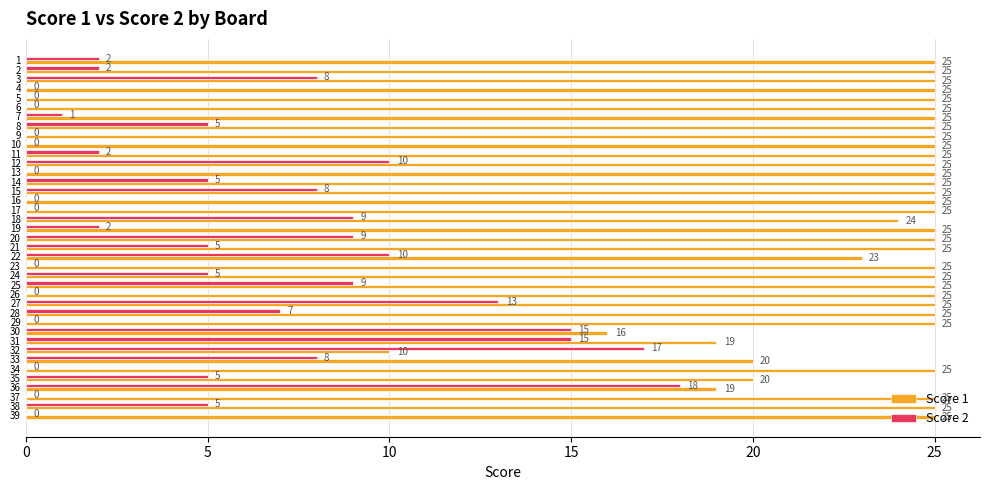

Between 7 and 22, which series saw the biggest shift?

Score 2